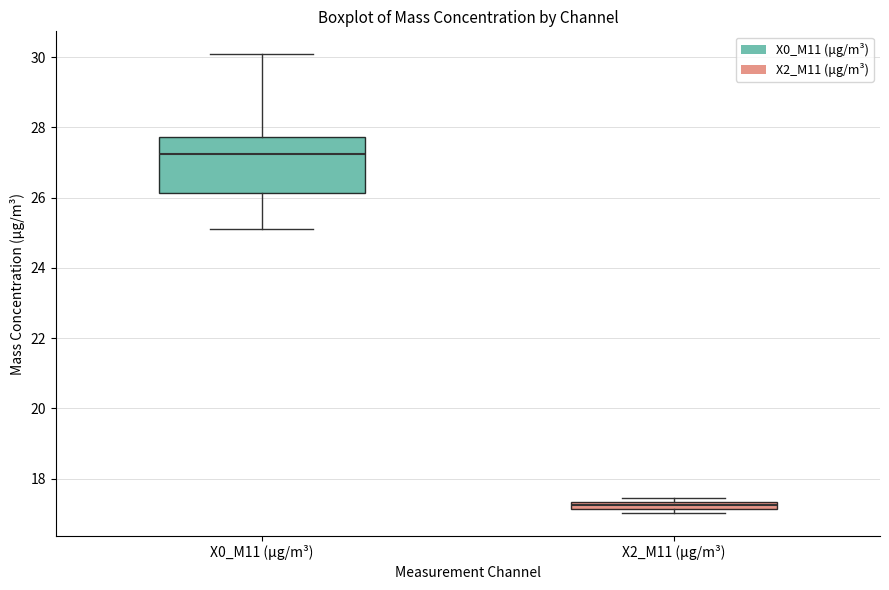

Which box is the tallest, from its lower edge to its upper edge?

X0_M11 (μg/m³)